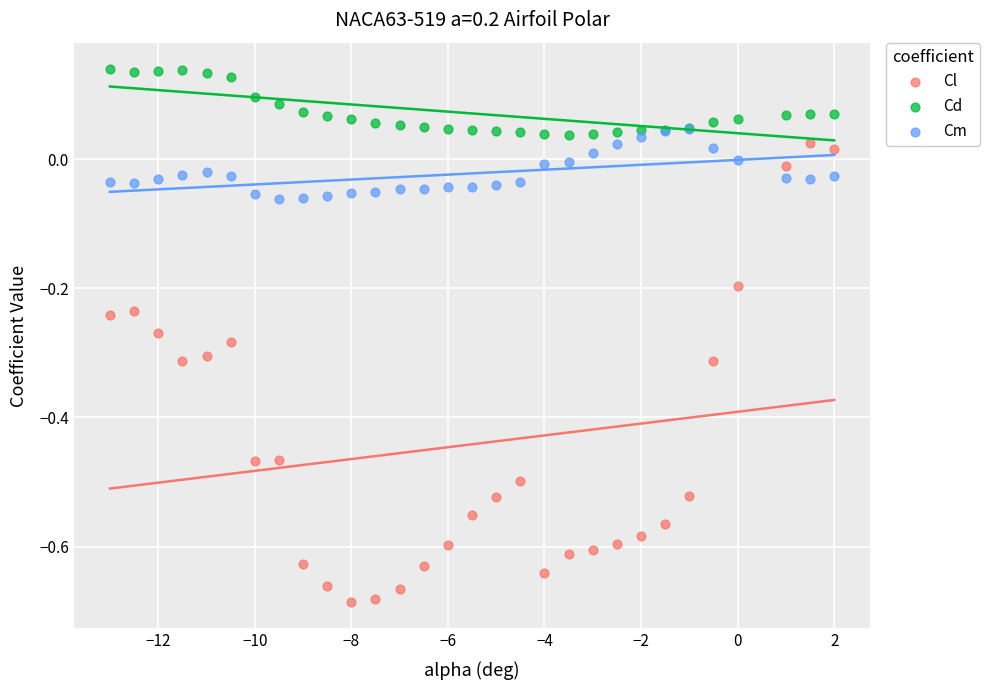

Which series contains the highest Y value?

Cd